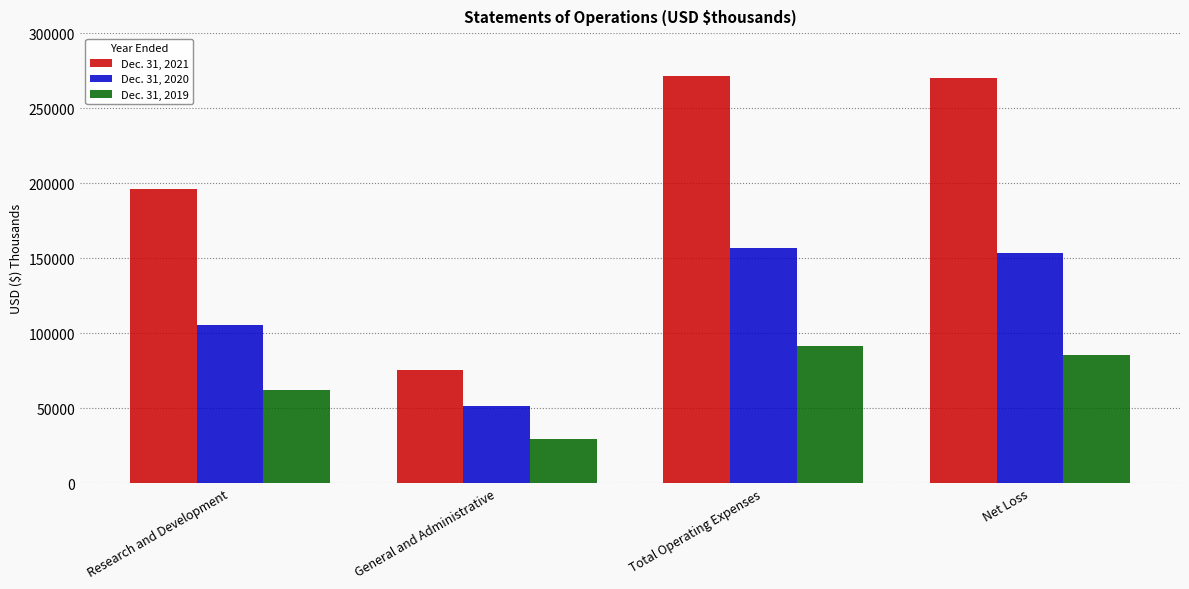

Where is Dec. 31, 2021 nearest to the value 173311?

Research and Development